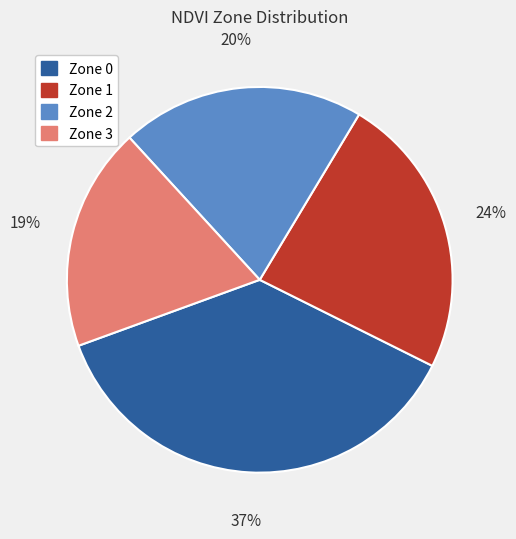

Is it true that Zone 2 is 27% of the pie?

False